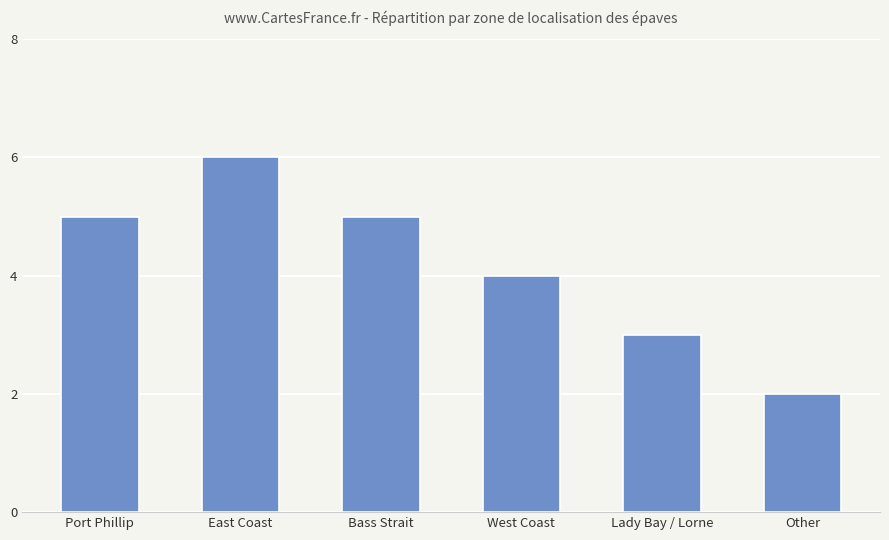

What is the label of the 4th bar from the left?

West Coast